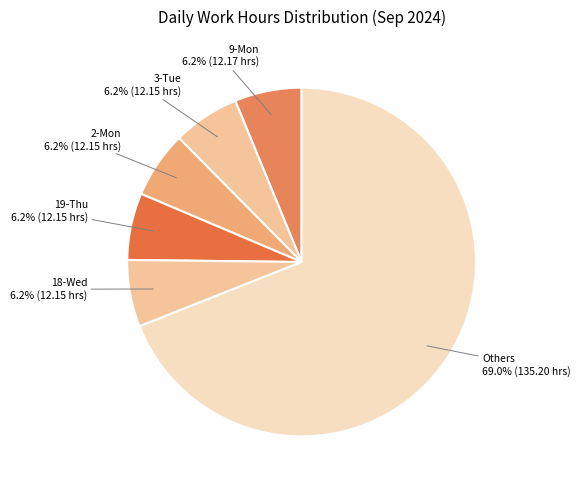

What is the largest slice in the pie chart?

Others